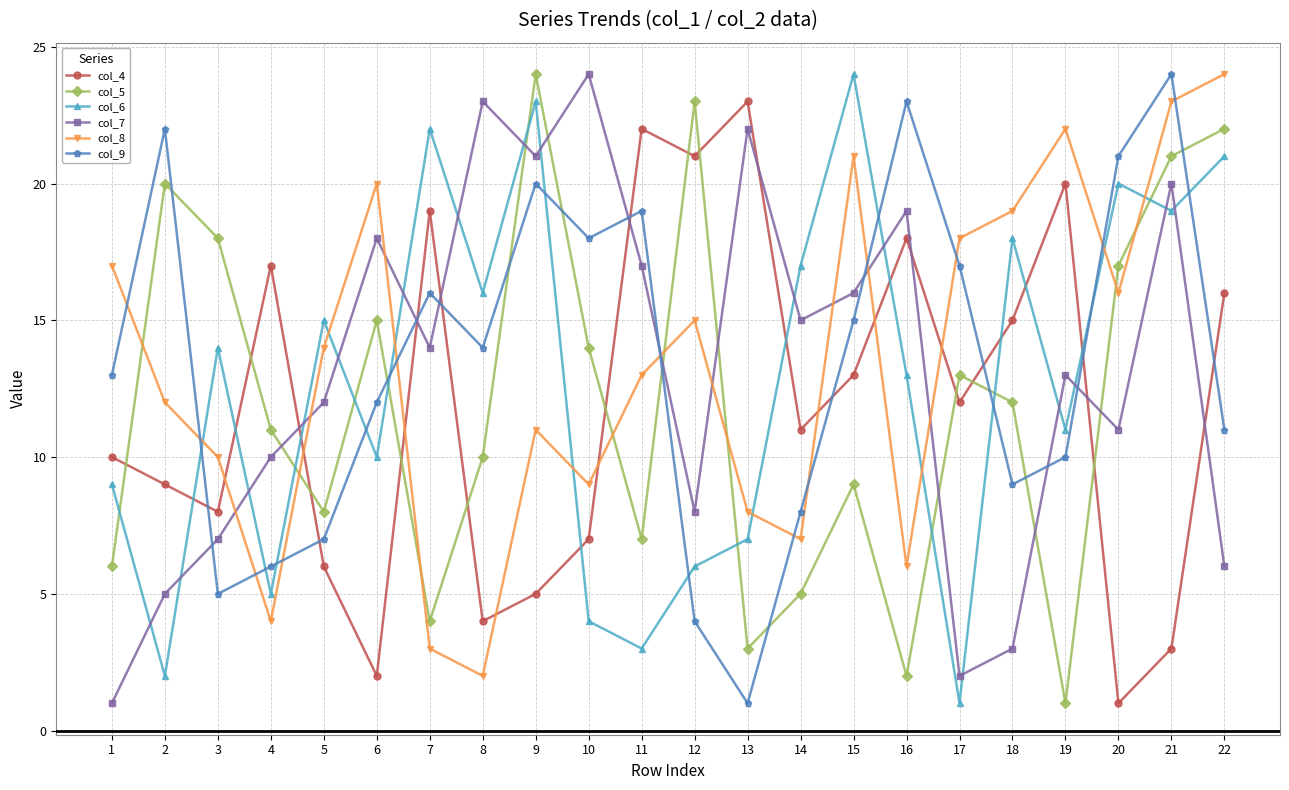

What is the spread (max minus min) of values at 4?

13